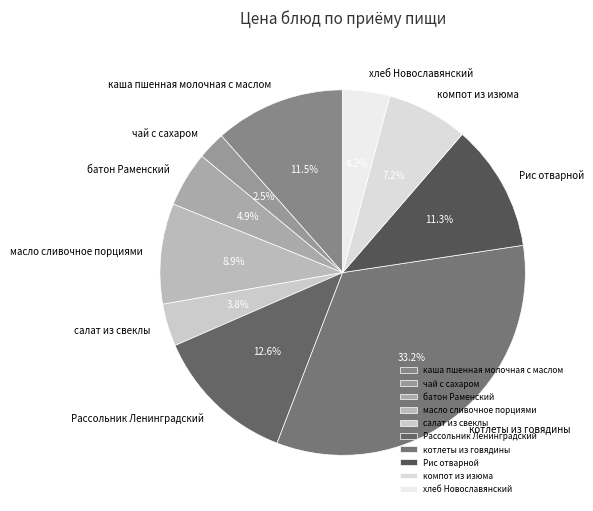

Is there a majority slice in this chart?

No